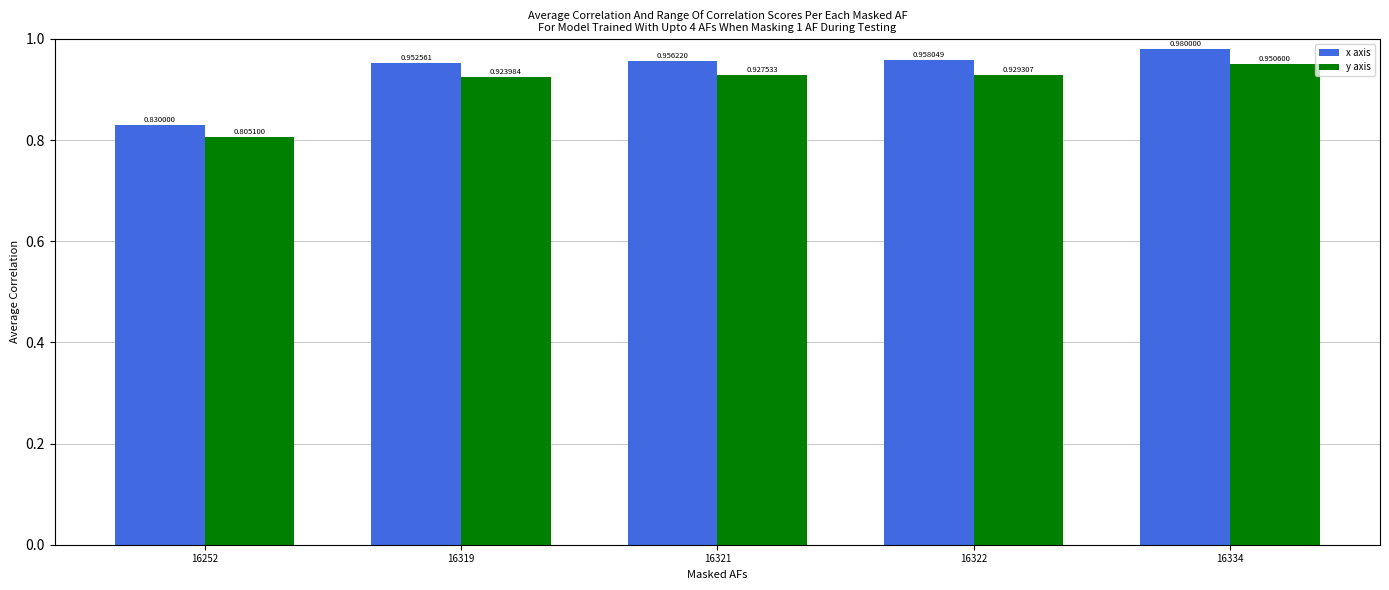

Is the value of x axis at 16334 greater than the value of y axis at 16321?

Yes